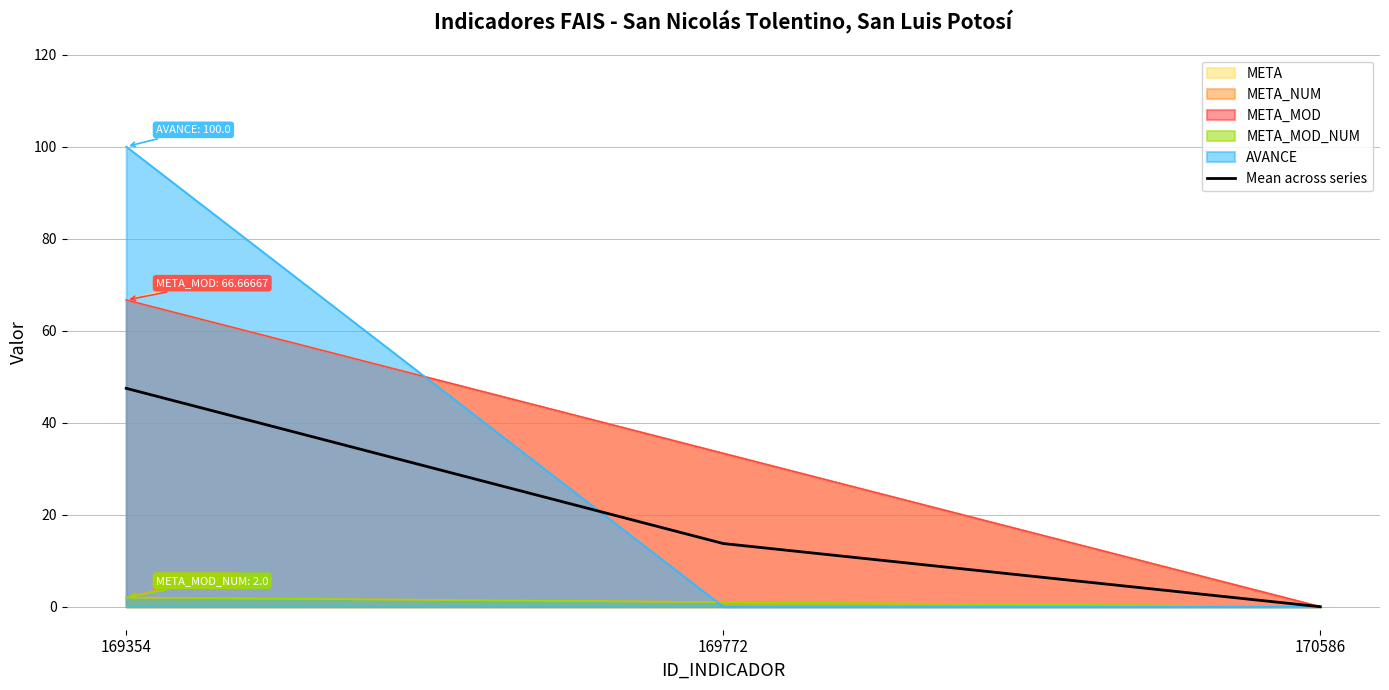

Reading left to right, what are all the values shown in this chart?

169354=47.5	169772=13.7	170586=0.0